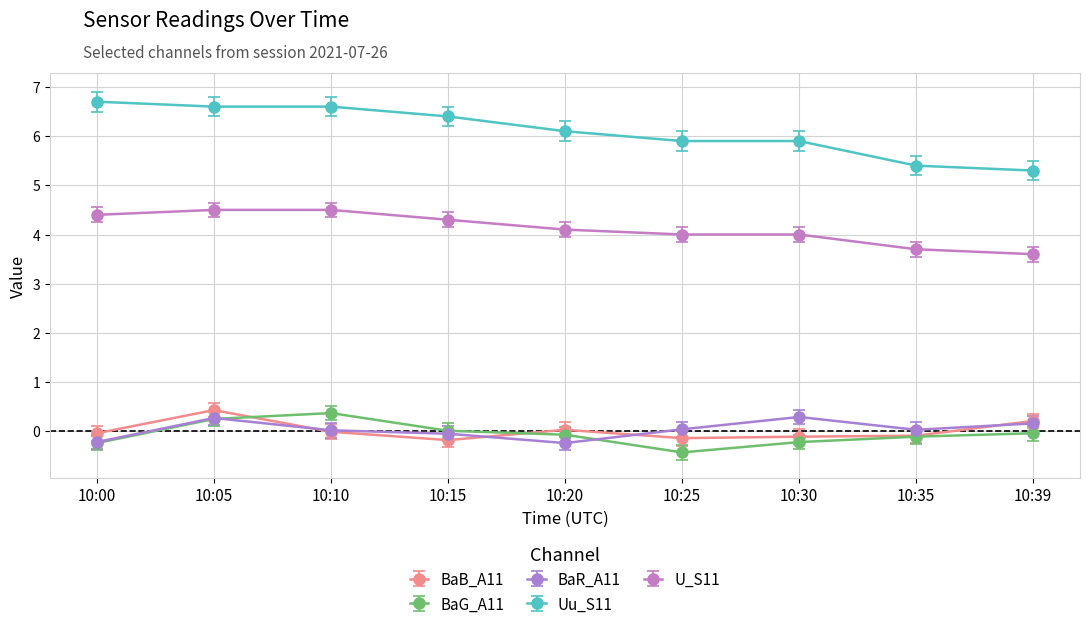

True or false: BaB_A11 has more than 1 interior local peaks.

True